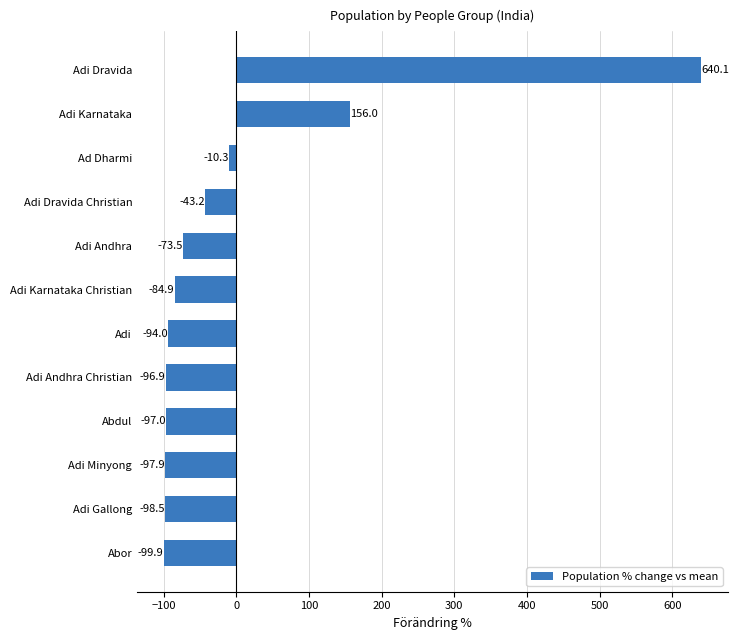

List the labels in order of value, smallest first.

Abor, Adi Gallong, Adi Minyong, Abdul, Adi Andhra Christian, Adi, Adi Karnataka Christian, Adi Andhra, Adi Dravida Christian, Ad Dharmi, Adi Karnataka, Adi Dravida